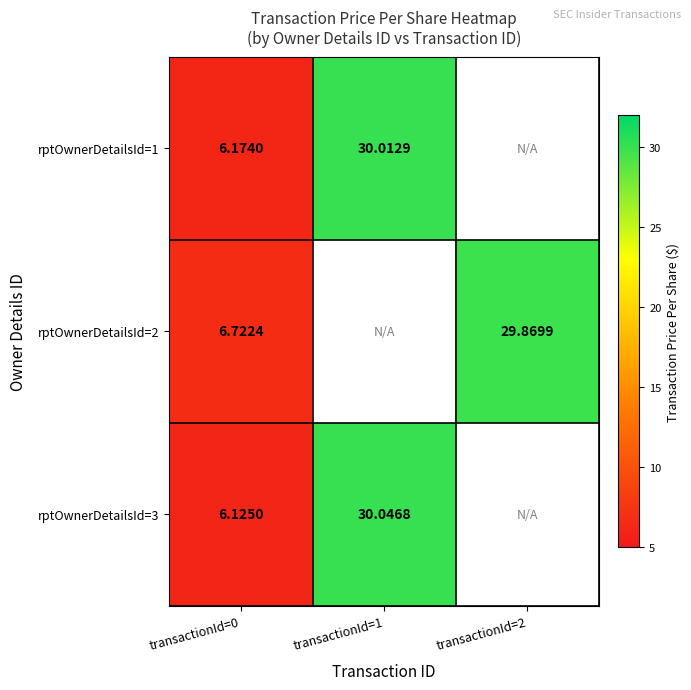

Is the value of rptOwnerDetailsId=1 at transactionId=0 greater than the value of rptOwnerDetailsId=3 at transactionId=0?

Yes